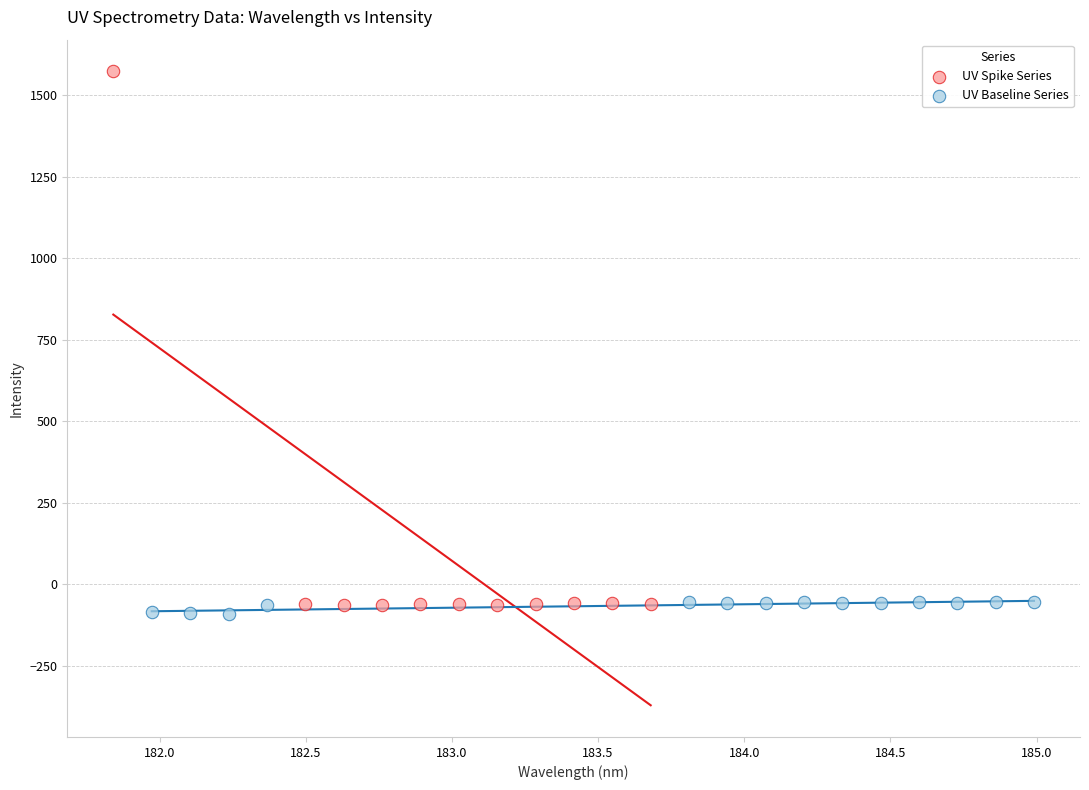

Which series has the widest spread of Y values?

UV Spike Series